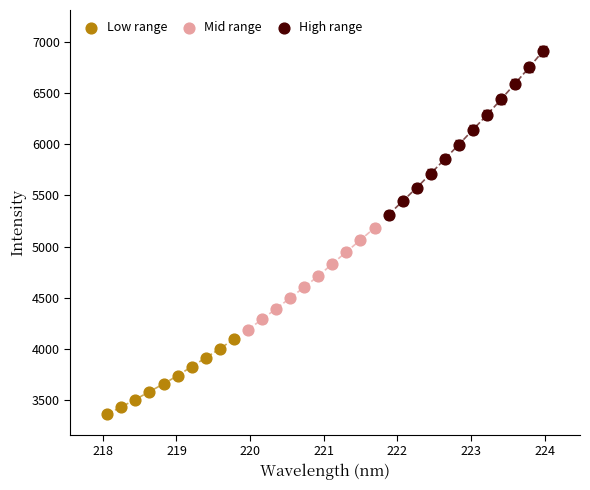

What are all the series names shown in the legend?

Low range, Mid range, High range